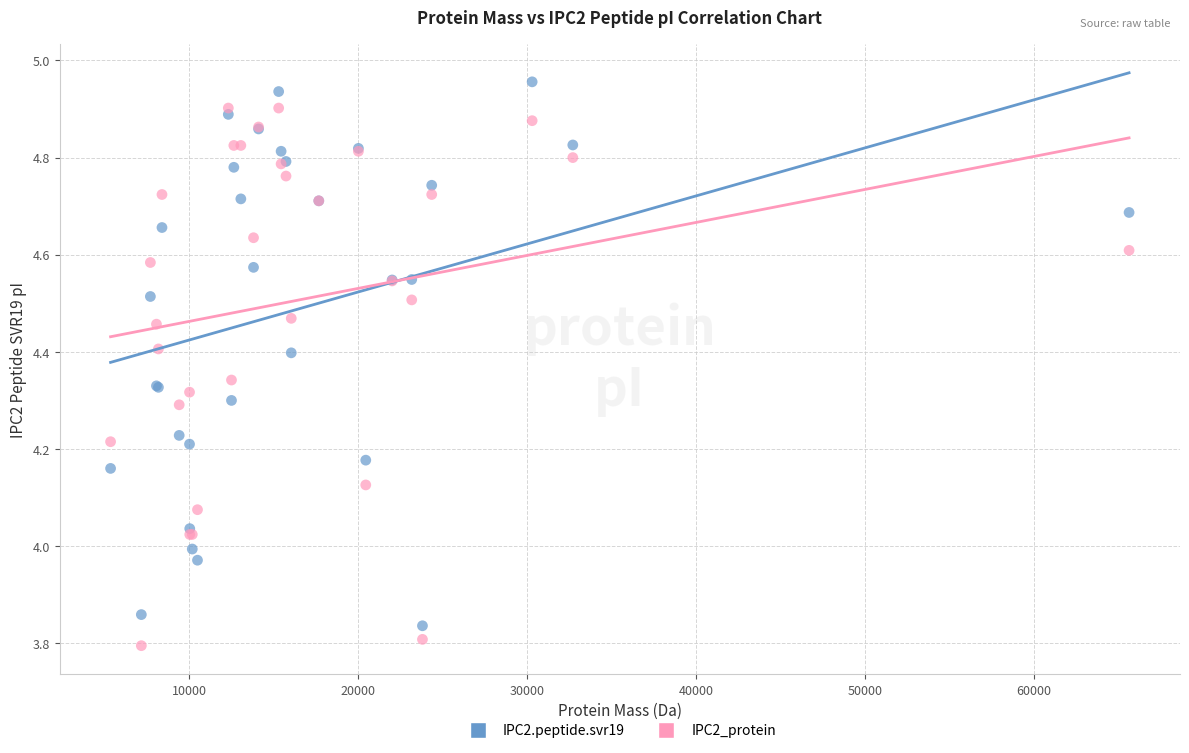

Which series reaches the maximum Y coordinate?

IPC2.peptide.svr19